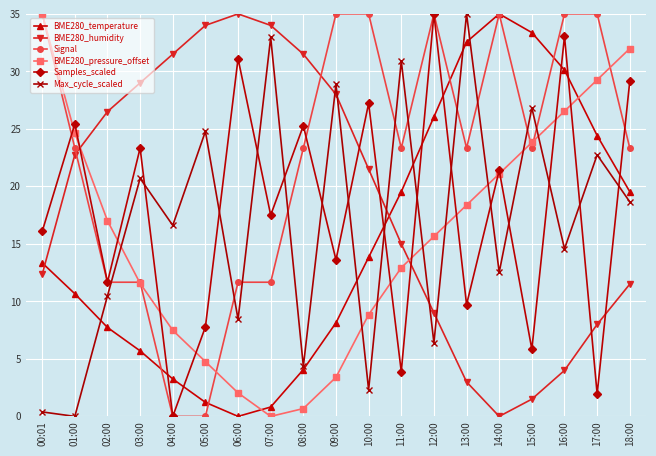

The value of BME280_humidity at 07:00 is 34.0. True or false?

True